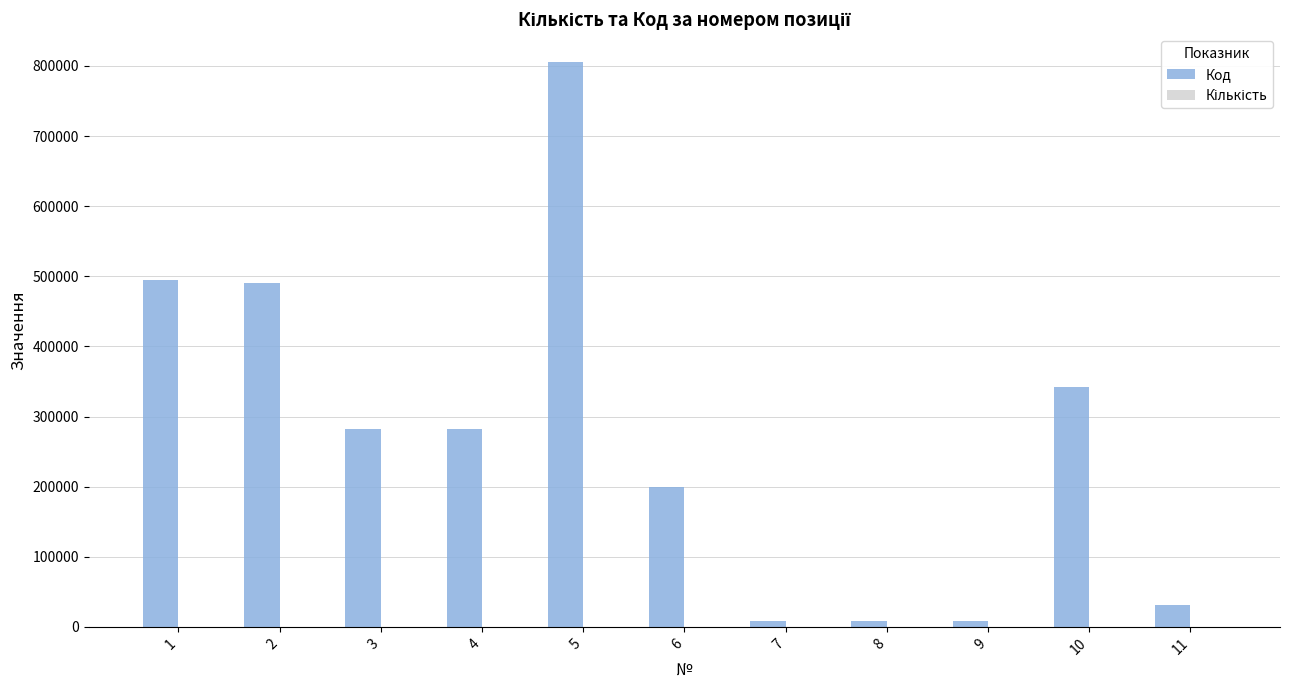

How many categories are shown in the chart?

11